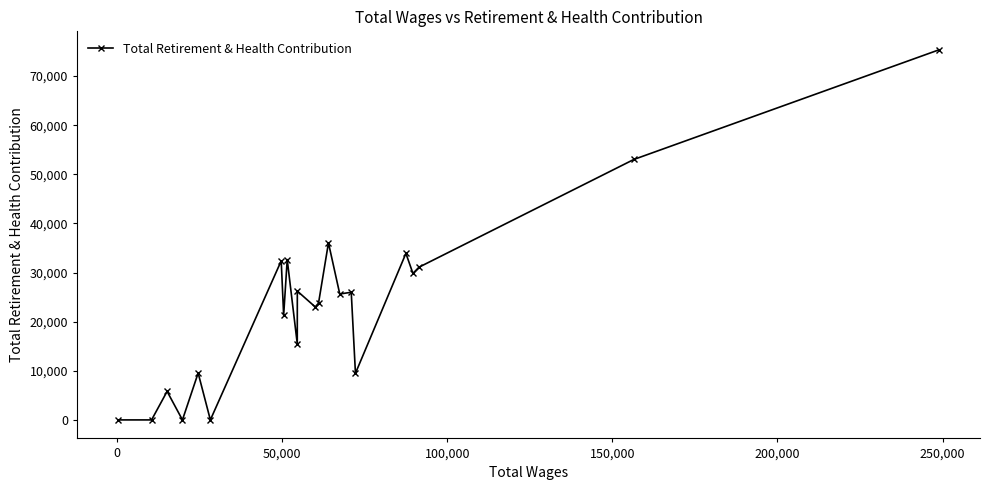

How many lines are shown in the chart?

1